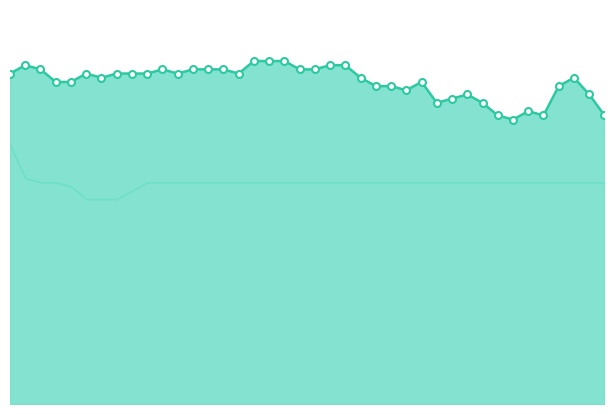

Reading left to right, list all the values displayed in this chart.

7.9	8.1	8.0	7.7	7.7	7.9	7.8	7.9	7.9	7.9	8.0	7.9	8.0	8.0	8.0	7.9	8.2	8.2	8.2	8.0	8.0	8.1	8.1	7.8	7.6	7.6	7.5	7.7	7.2	7.3	7.4	7.2	6.9	6.8	7.0	6.9	7.6	7.8	7.4	6.9